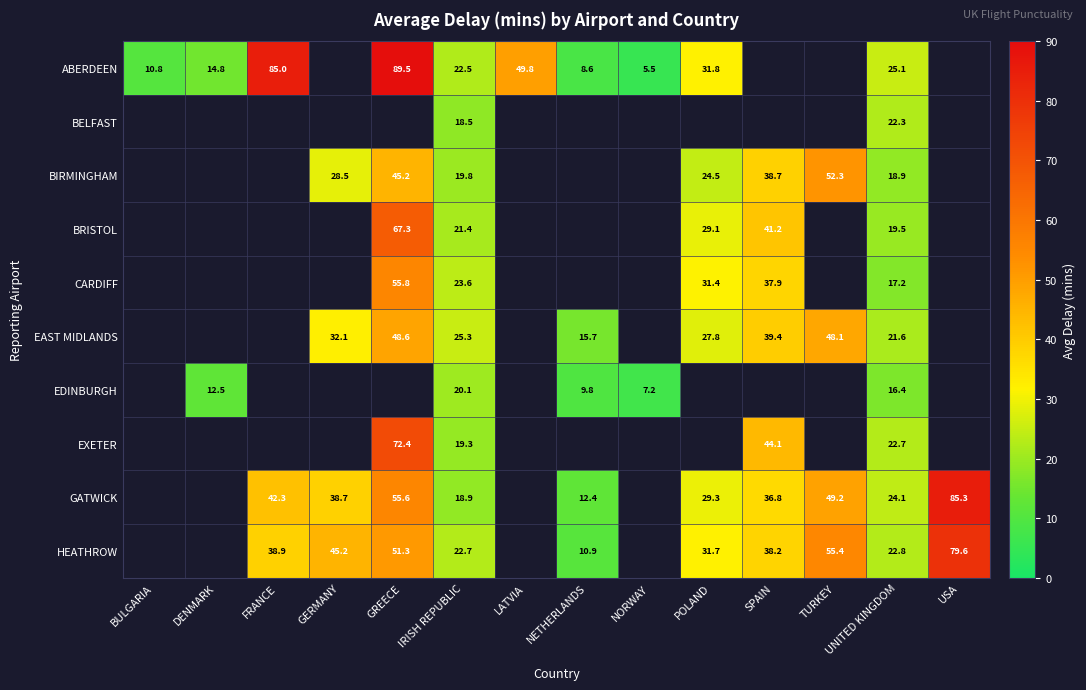

What is the sum of the HEATHROW values at GERMANY and UNITED KINGDOM?

68.0